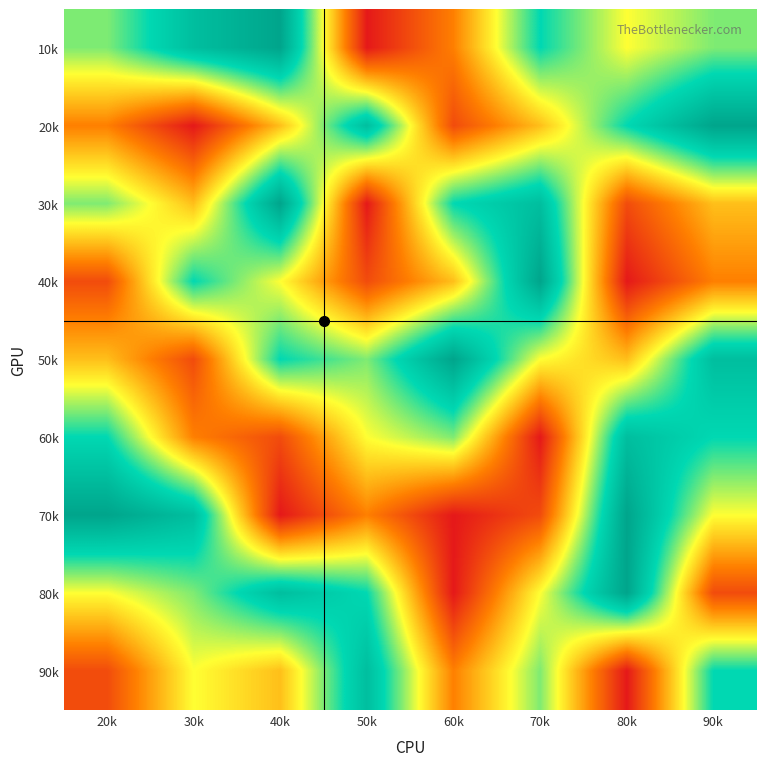

What is the spread (max minus min) of values at 70k?

8